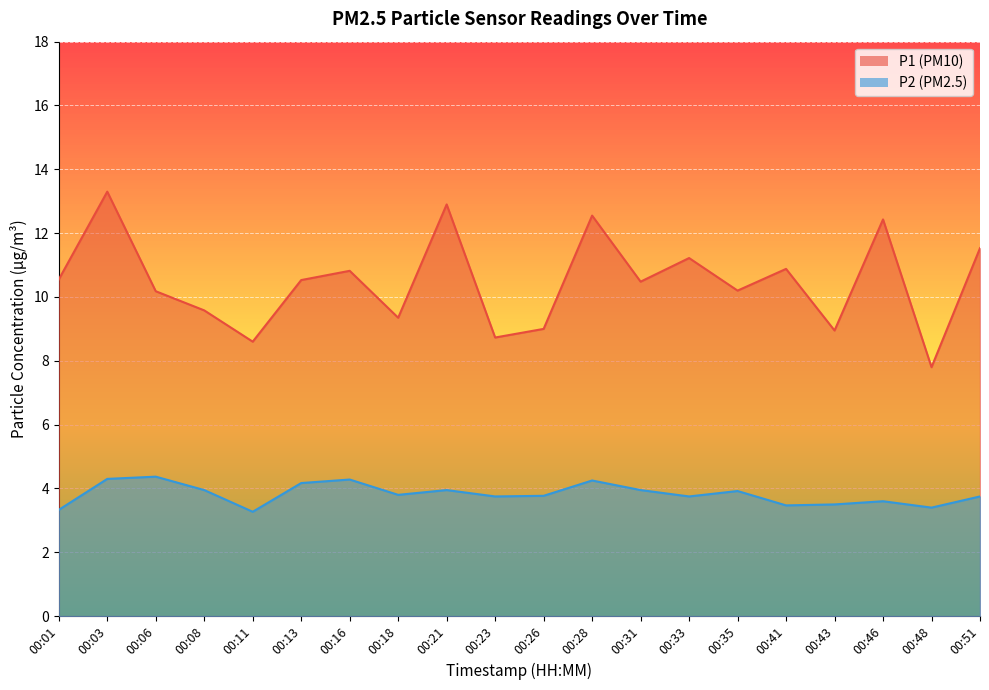

What is the difference between the highest and lowest values at 00:41?

7.4